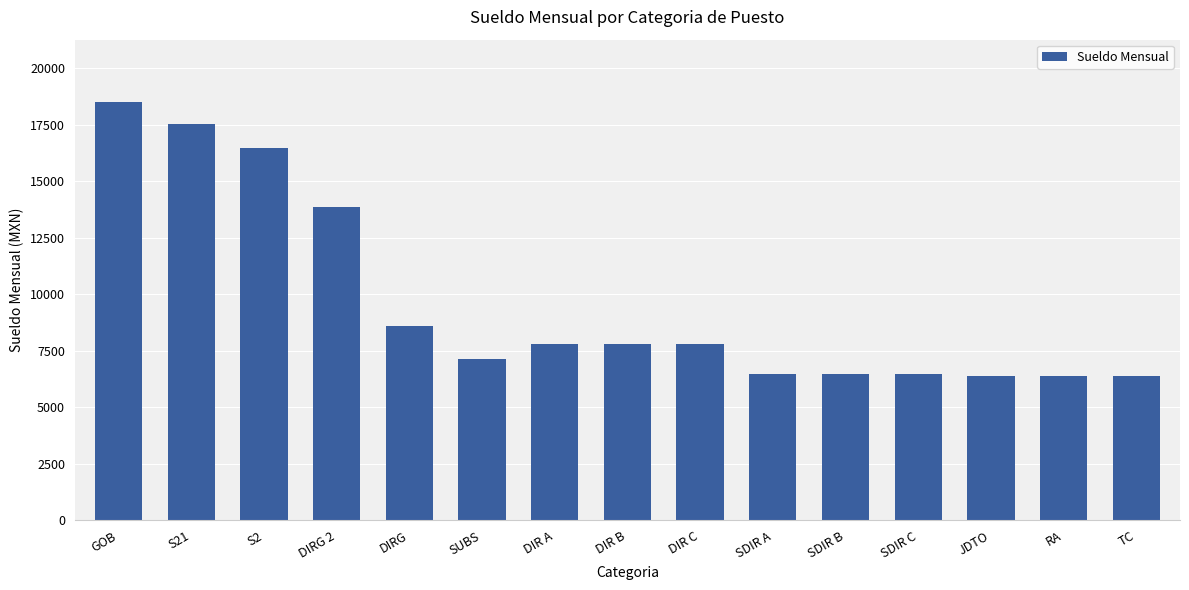

What is the difference between the maximum and minimum values?

12135.9